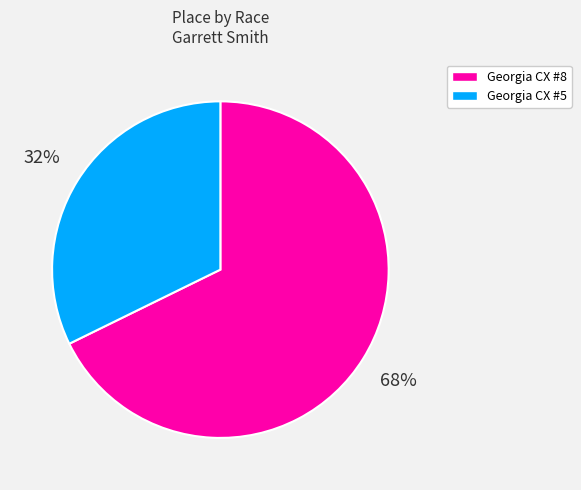

What is the ratio of the value at Georgia CX #5 to the value at Georgia CX #8?

0.5